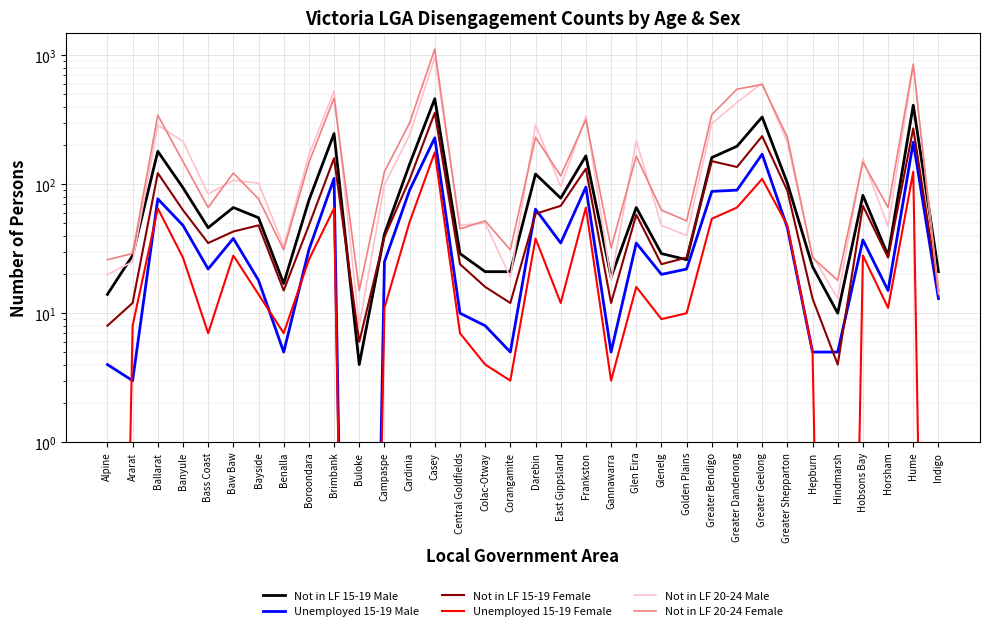

List the labels in order of Not in LF 15-19 Male value, largest first.

Casey, Hume, Greater Geelong, Brimbank, Greater Dandenong, Ballarat, Frankston, Greater Bendigo, Cardinia, Darebin, Greater Shepparton, Banyule, Hobsons Bay, East Gippsland, Boroondara, Baw Baw, Glen Eira, Bayside, Bass Coast, Campaspe, Central Goldfields, Glenelg, Ararat, Horsham, Golden Plains, Hepburn, Colac-Otway, Corangamite, Indigo, Gannawarra, Benalla, Alpine, Hindmarsh, Buloke